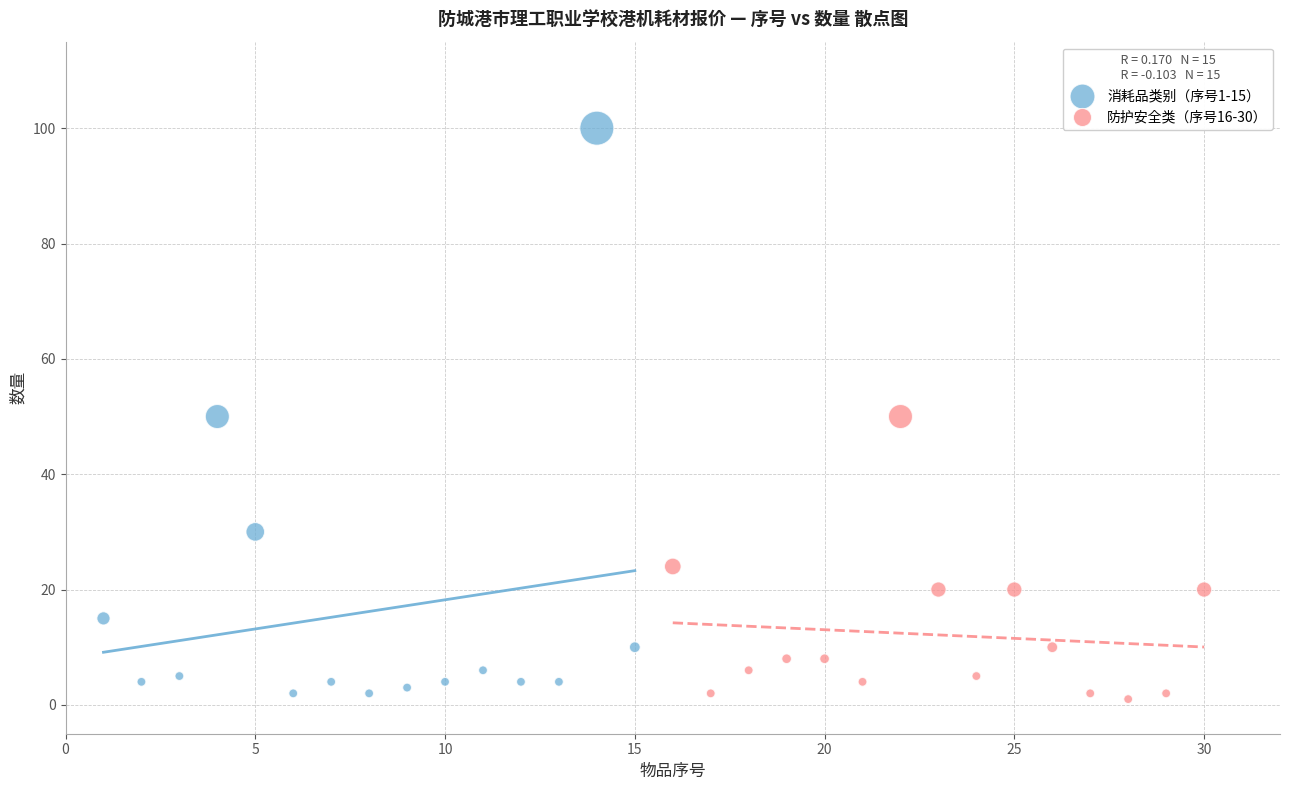

Which series reaches the minimum Y coordinate?

防护安全类（序号16-30）